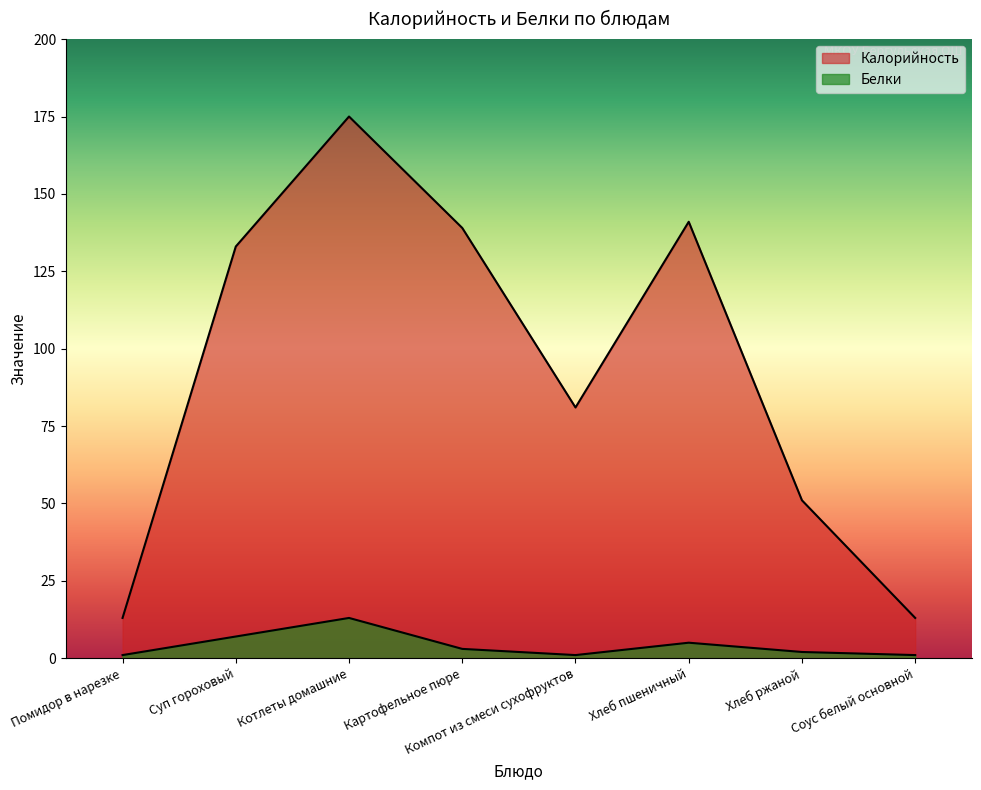

At which category is the sum across all series the highest?

Котлеты домашние